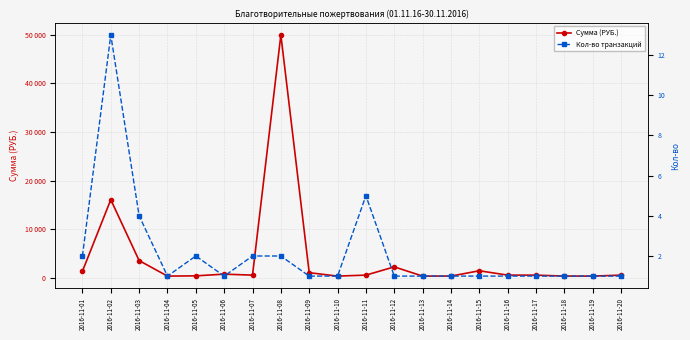

In Сумма (РУБ.), how many points are higher than both neighbors (excluding endpoints)?

5